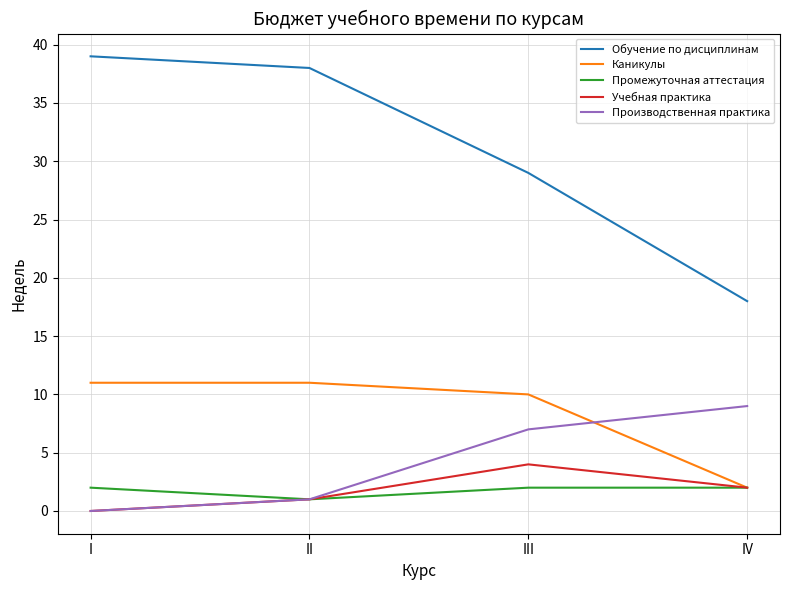

At which category does the chart reach its minimum across all series?

I